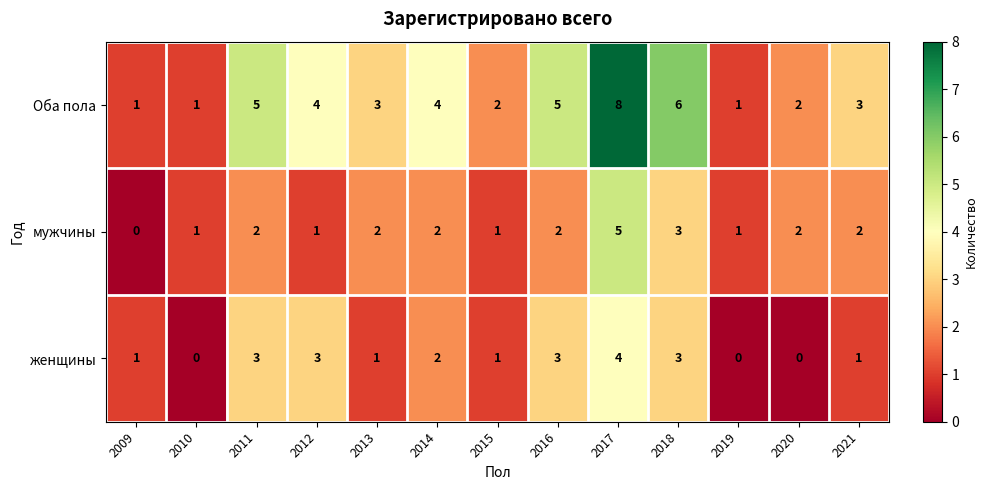

How many series are shown in this chart?

3